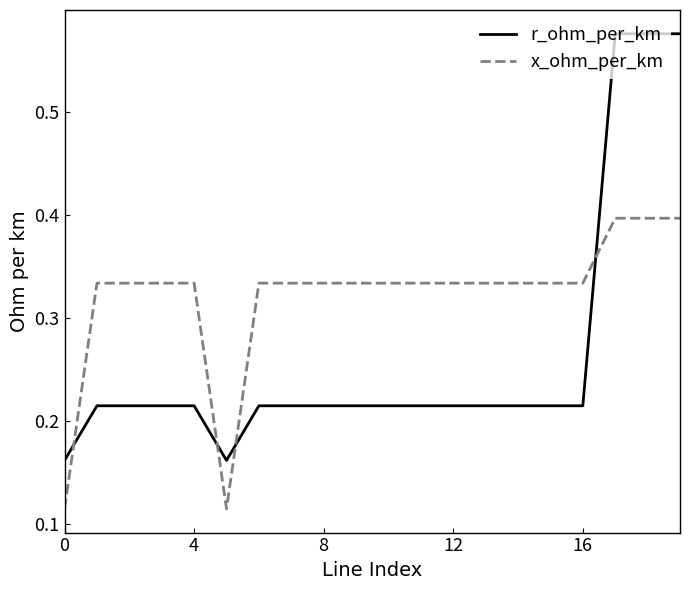

What is the sum of all x_ohm_per_km values?

6.4